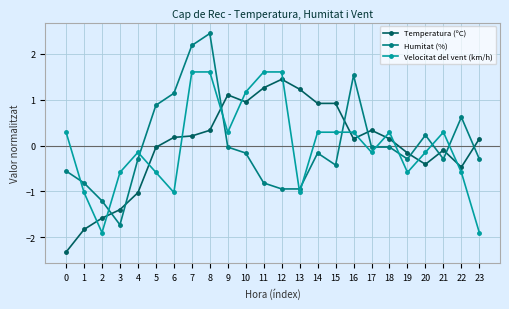

How many values in Humitat (%) are below zero?

17